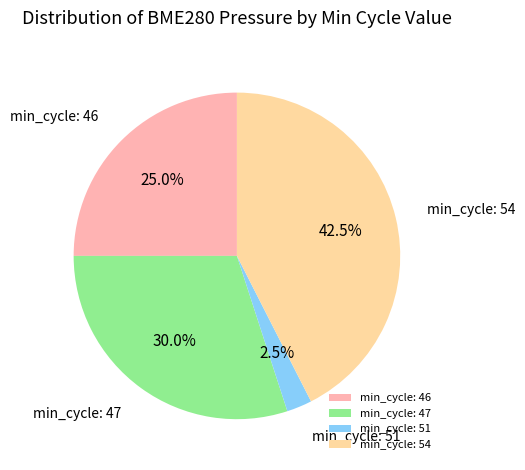

Which slice is the smallest?

min_cycle: 51